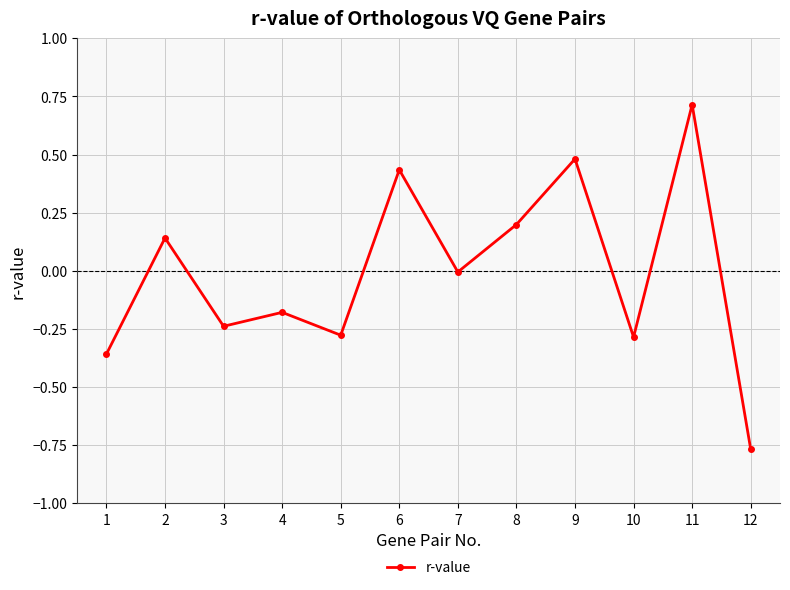

What is the value of the 8th point from the left?

0.2